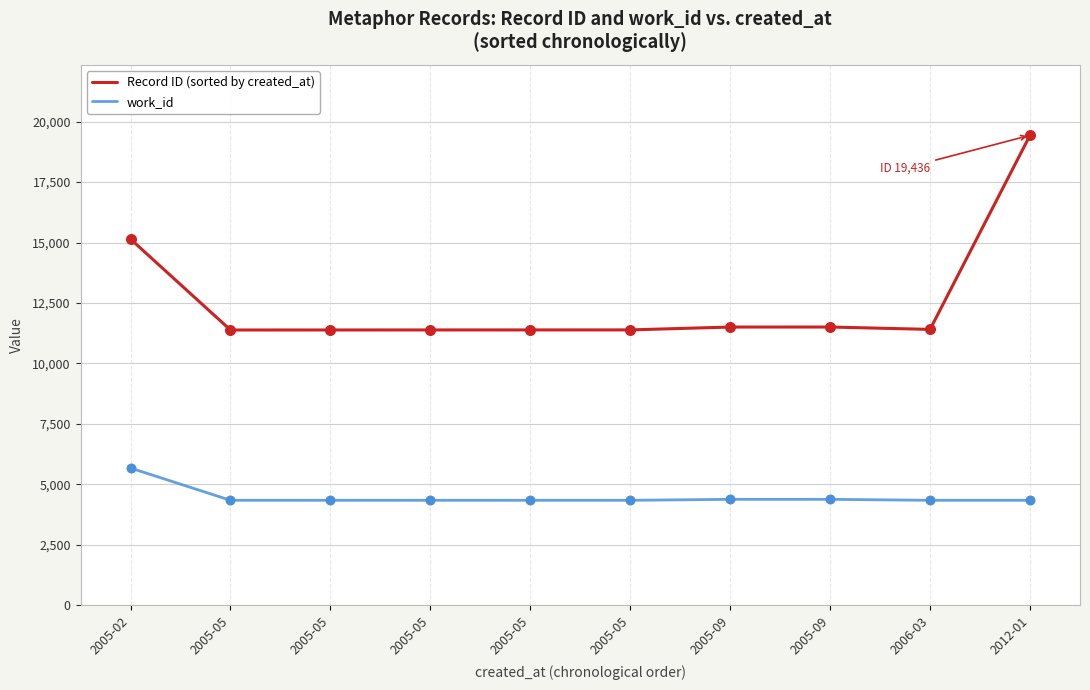

How many lines are shown in the chart?

2